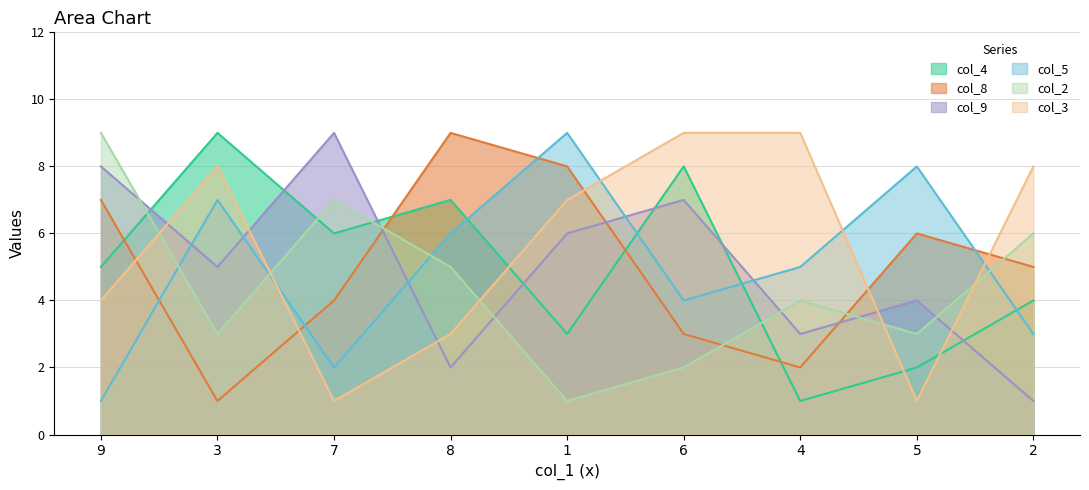

Rank the series by their maximum value, from lowest to highest.

col_4, col_8, col_9, col_5, col_2, col_3